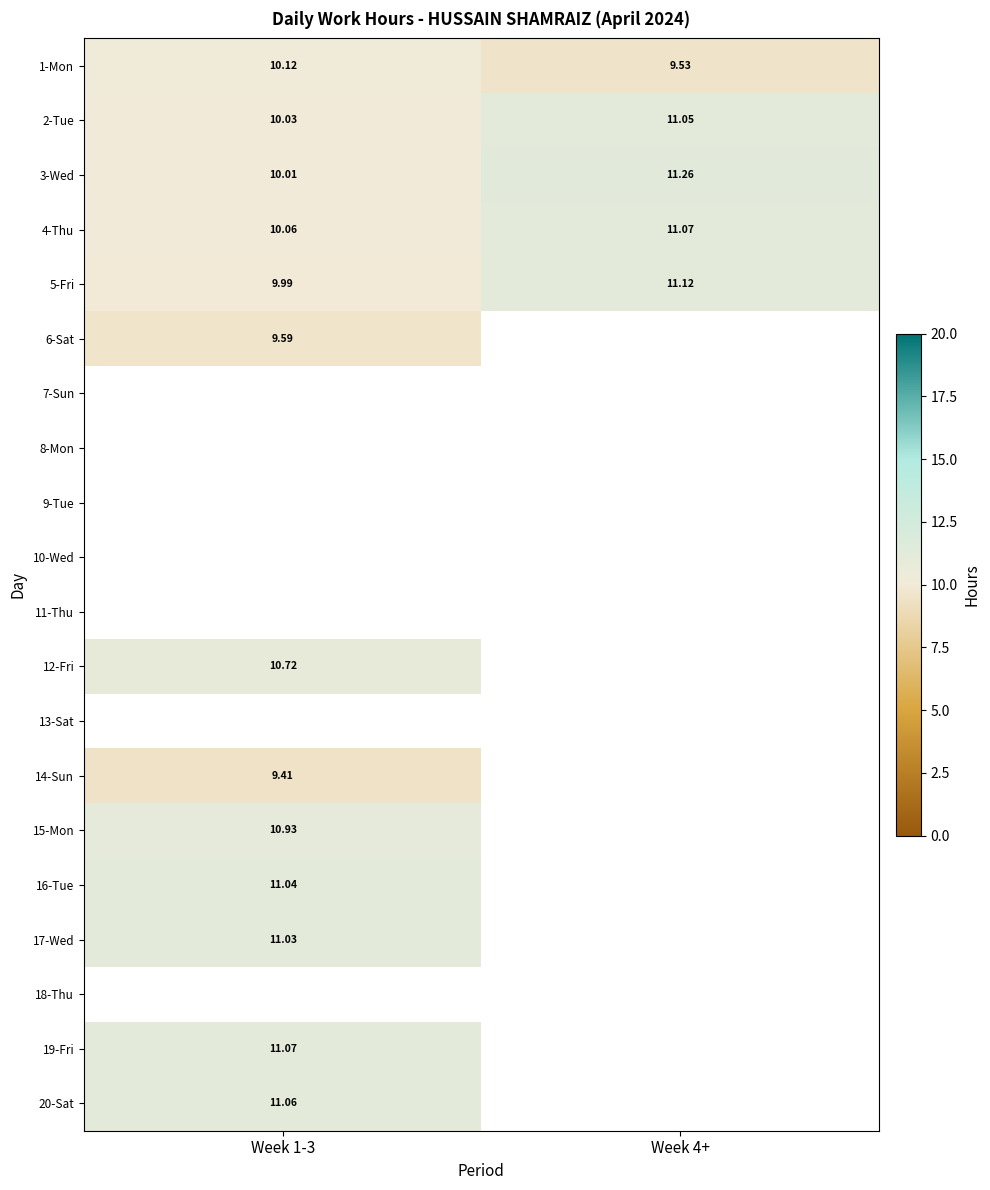

At how many categories does at least one series exceed 10?

2